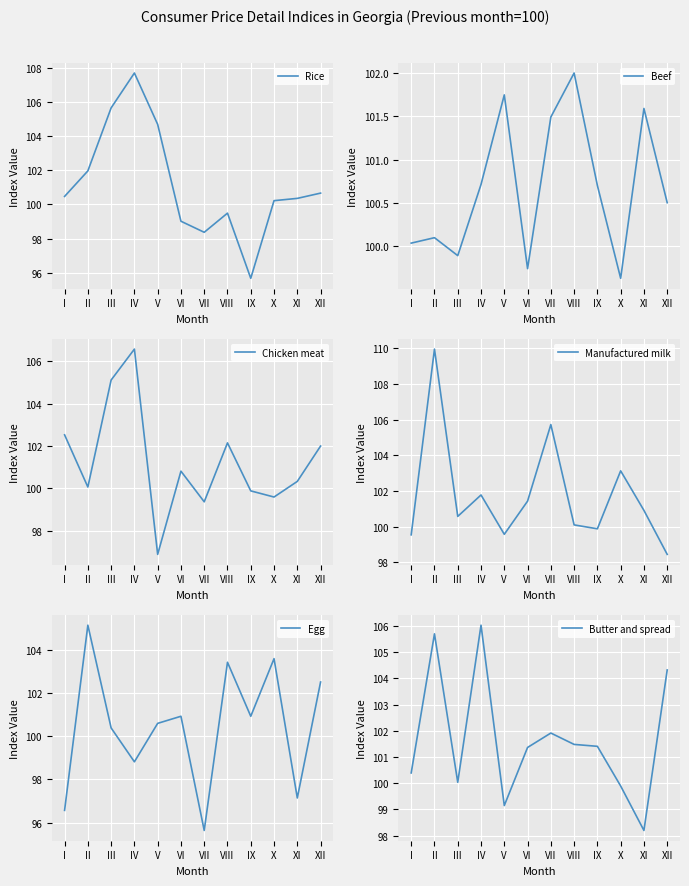

Where do Chicken meat and Butter and spread first cross each other?

I and II